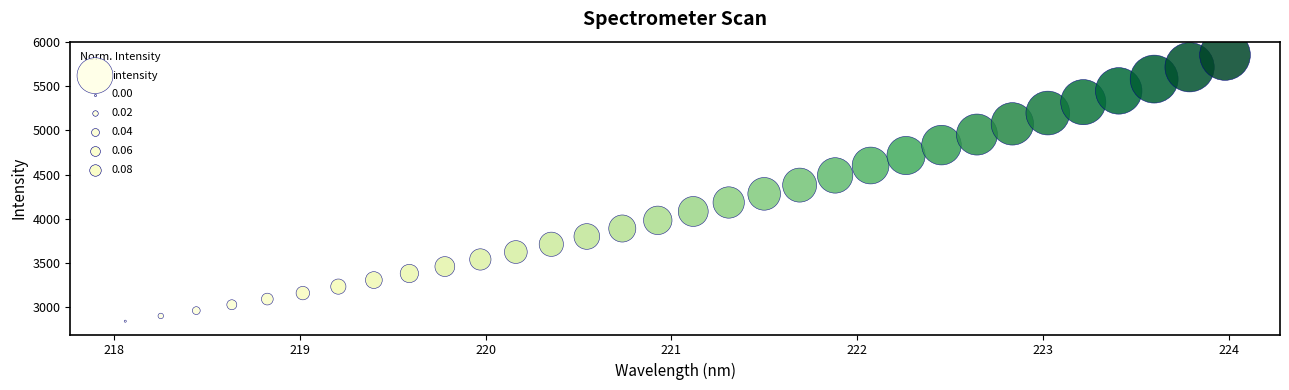

What is the range of X values (max minus min)?

5.9